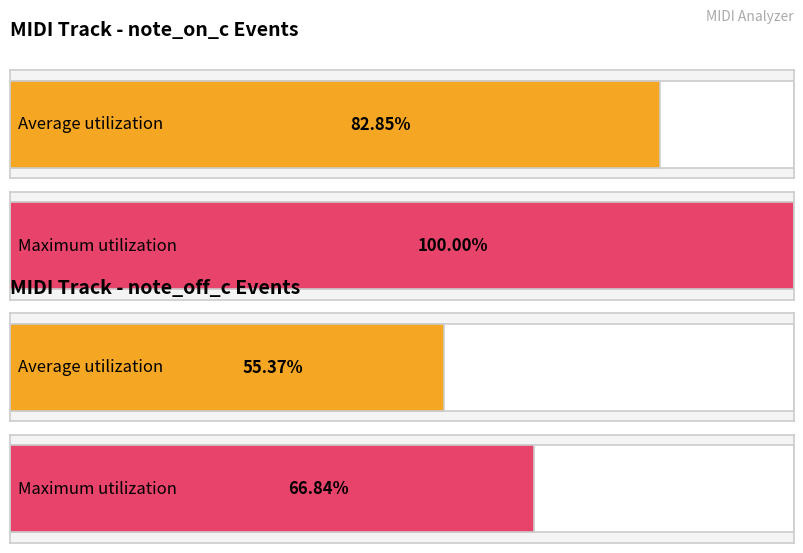

How many series are shown in this chart?

2